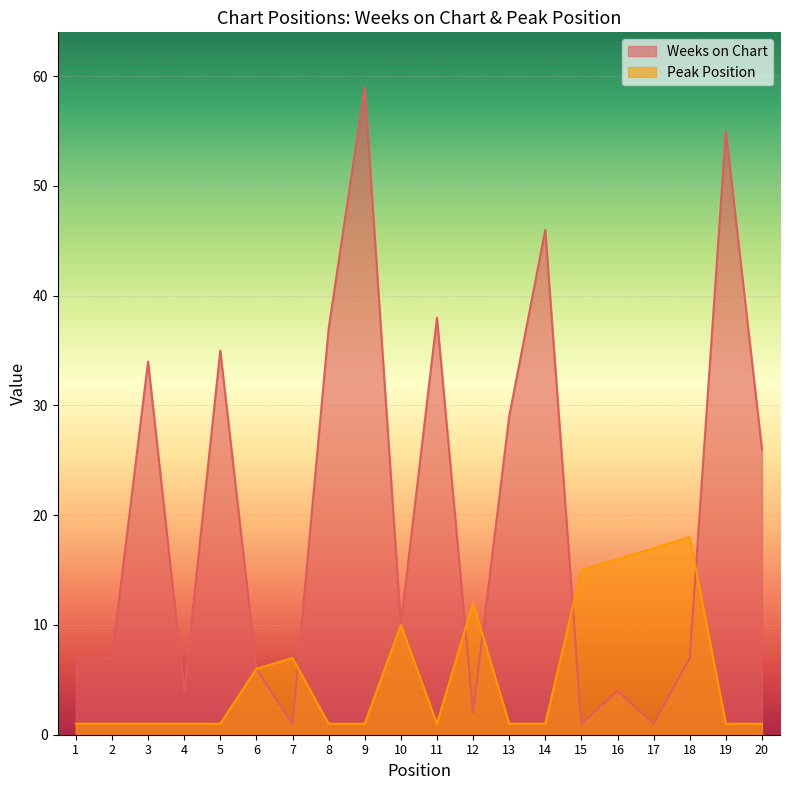

What is the sum of the Peak Position values at 12 and 6?

18